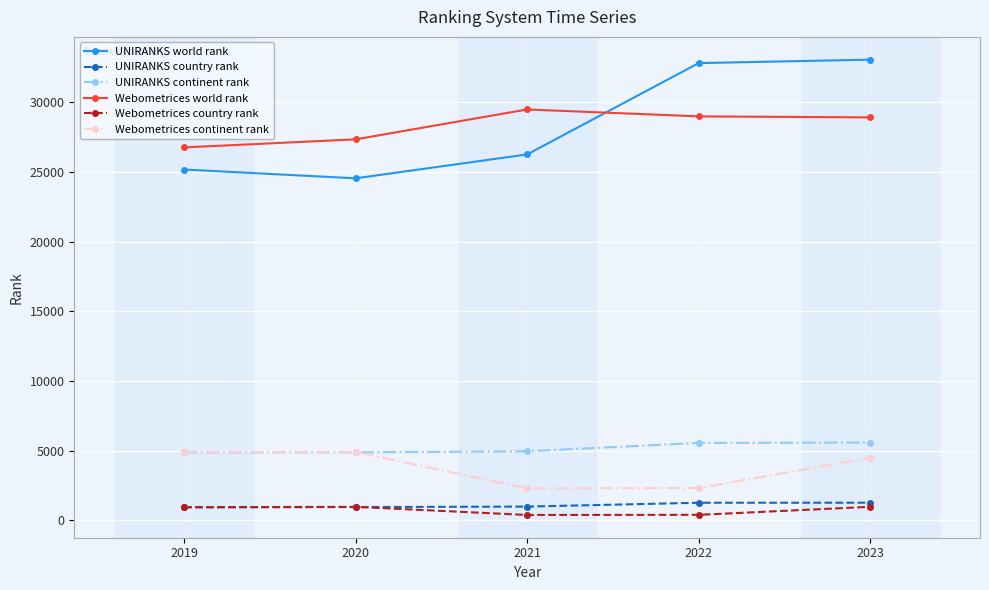

True or false: Webometrices country rank and UNIRANKS world rank intersect in this chart.

False